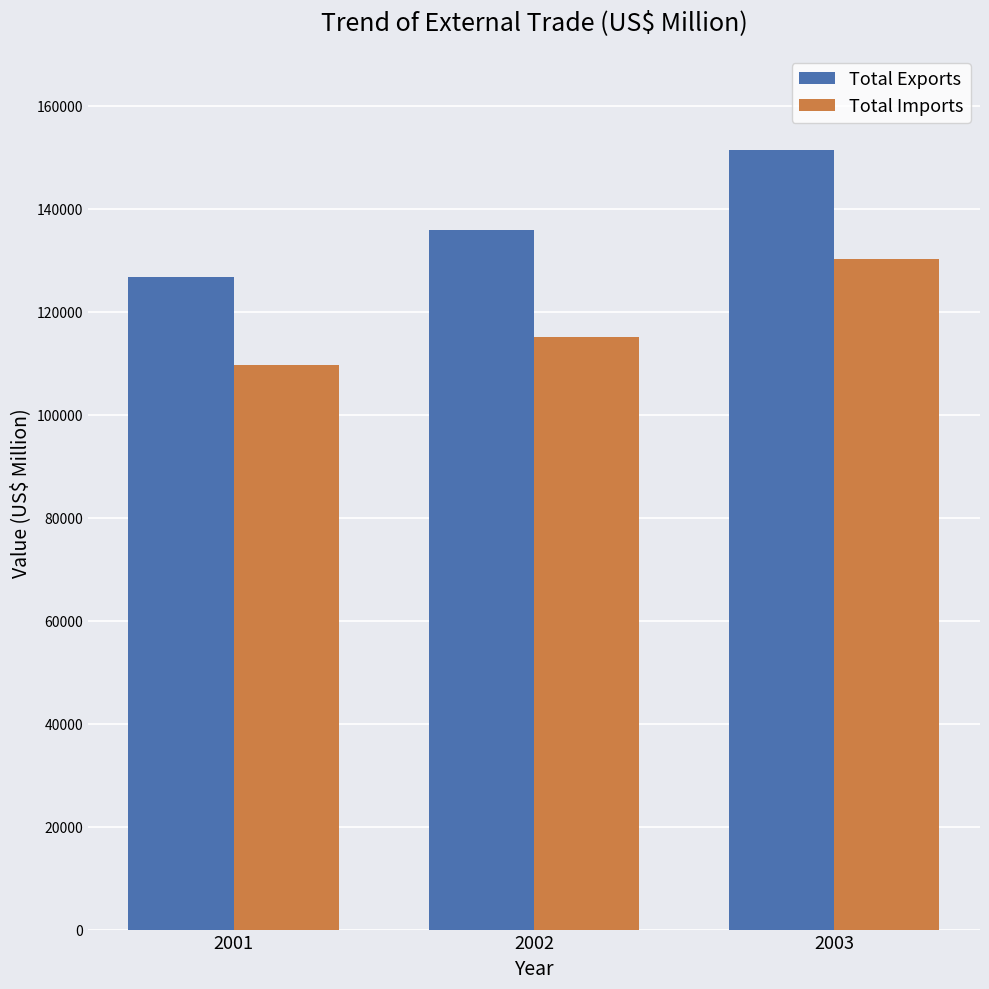

Does the chart contain any negative values?

No